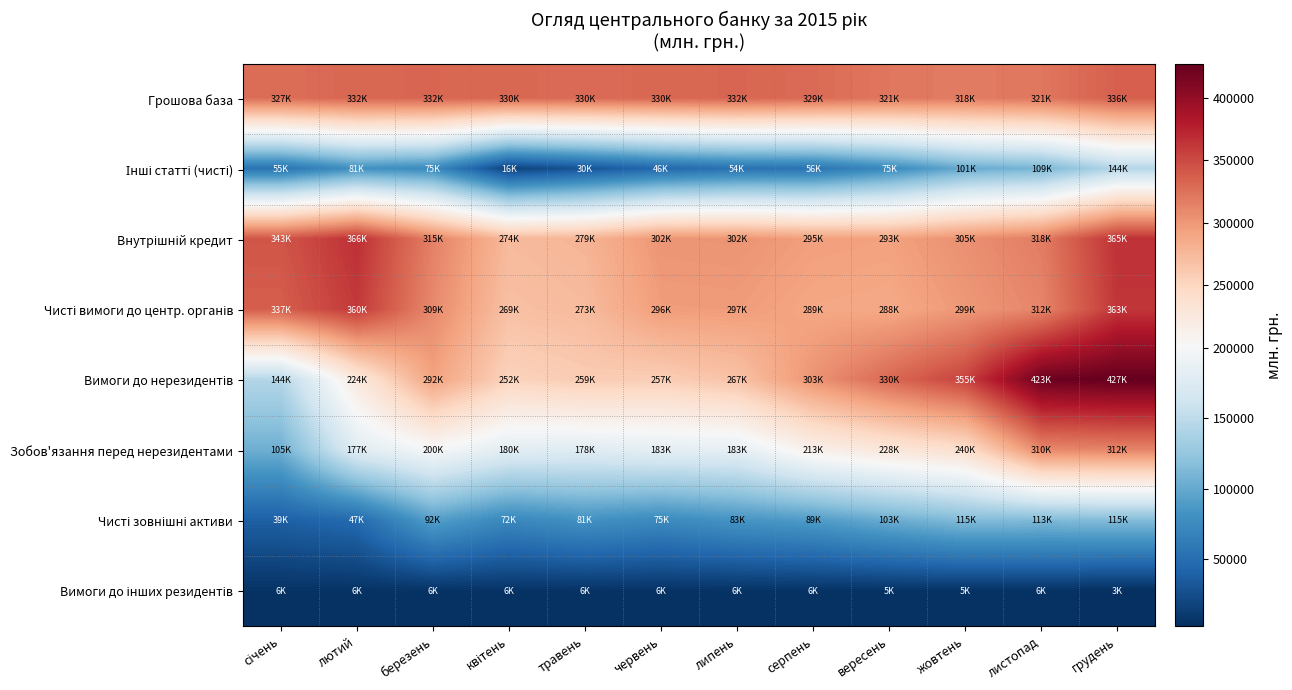

Which series has the largest range (max minus min)?

Вимоги до нерезидентів